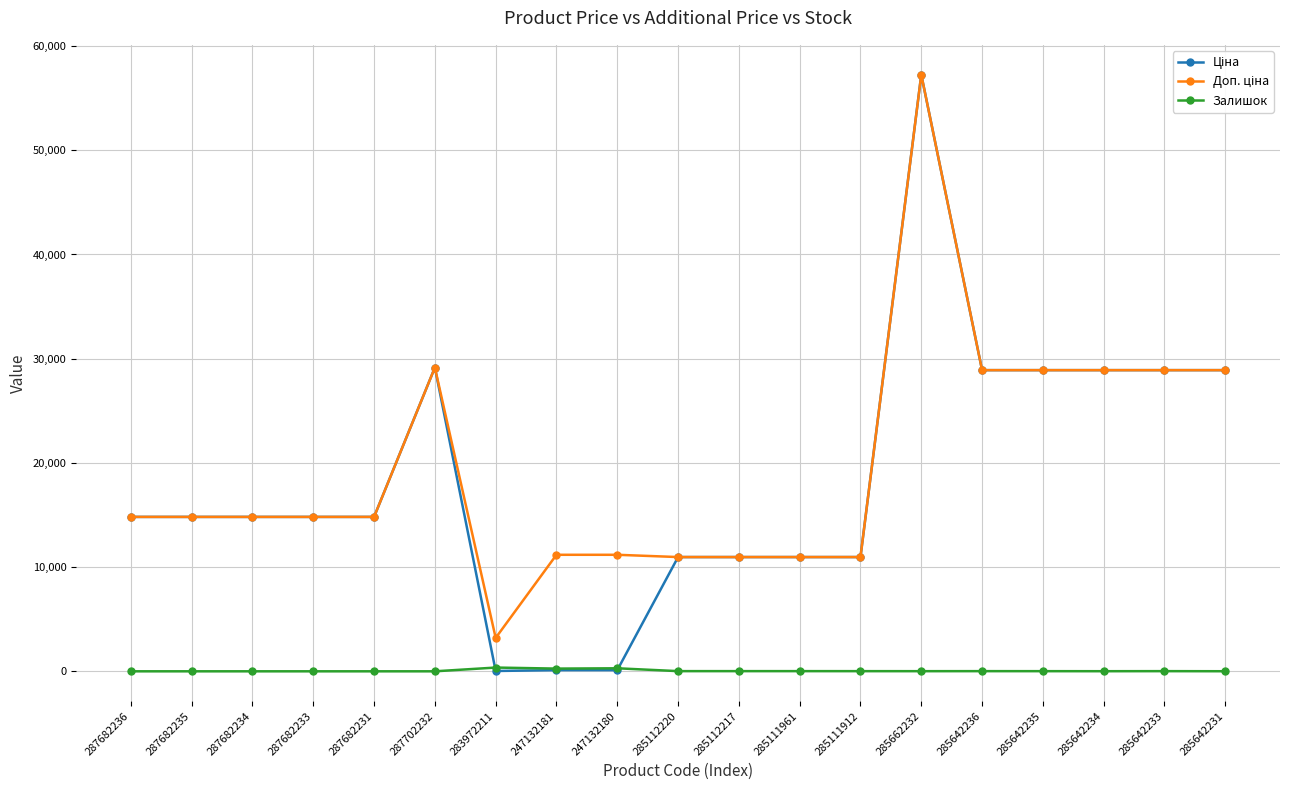

How many distinct data groups are displayed?

3